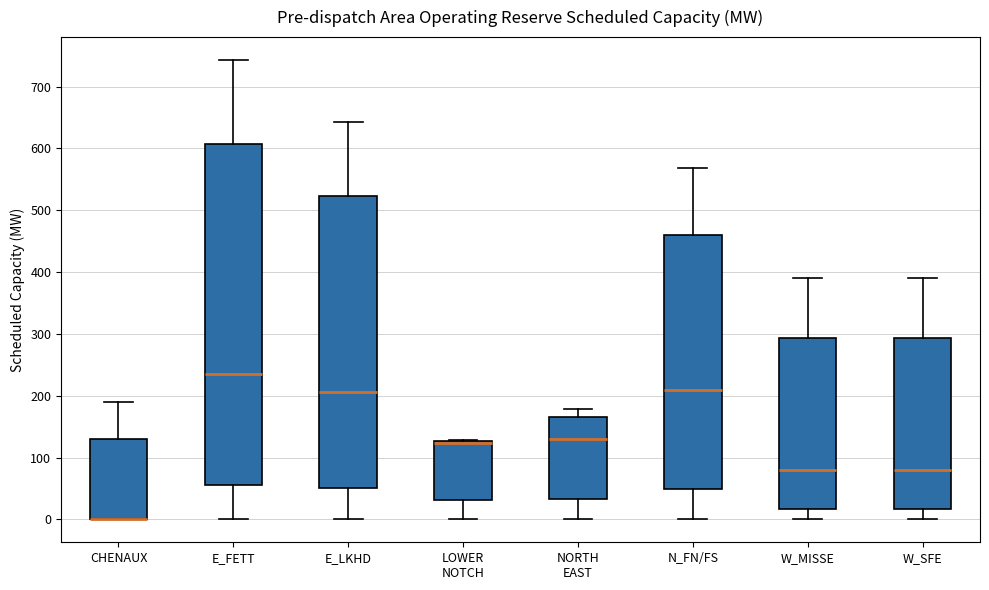

Reading left to right, transcribe this box plot: for each box, give where its median line is, the range the box spans, and where its two whiskers end, as read against the y-axis. The values are not printed on the chart, so give them approximately, as read against the axis.

CHENAUX: median 0 (drawn on the box's lower edge), box 0 to 130, whiskers 0 to 190
E_FETT: median 240, box 50 to 610, whiskers 0 to 740
E_LKHD: median 210, box 50 to 520, whiskers 0 to 640
LOWER NOTCH: median 120 (drawn on the box's upper edge), box 30 to 130, whiskers 0 to 130
NORTH EAST: median 130, box 30 to 170, whiskers 0 to 180
N_FN/FS: median 210, box 50 to 460, whiskers 0 to 570
W_MISSE: median 80, box 20 to 290, whiskers 0 to 390
W_SFE: median 80, box 20 to 290, whiskers 0 to 390